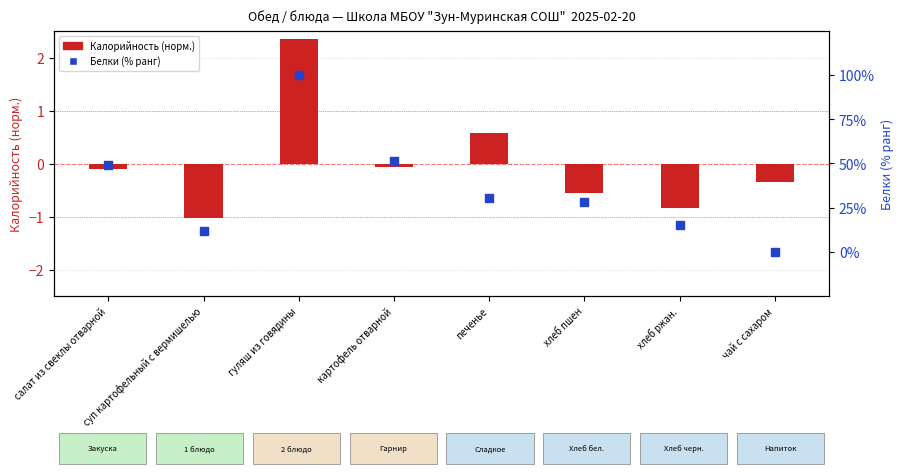

What is the total value across all series at хлеб ржан.?

14.4